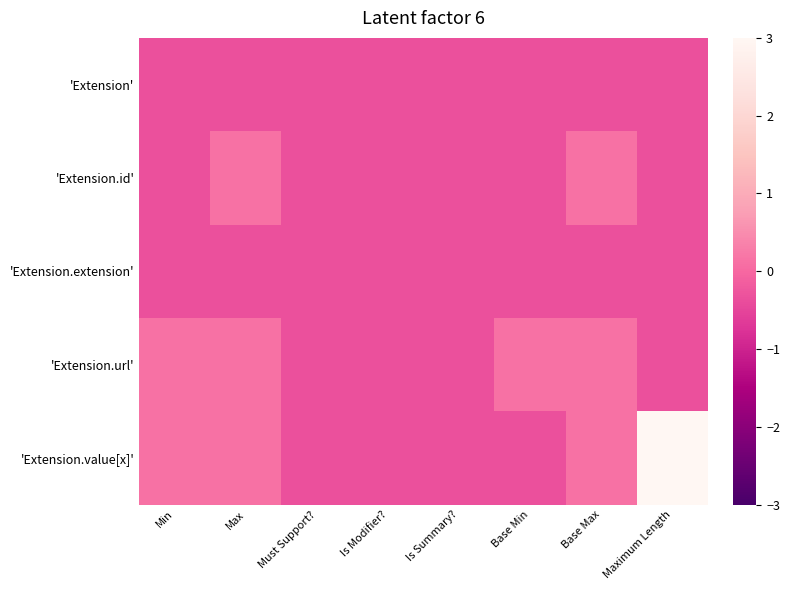

Count the number of data series in this chart.

5